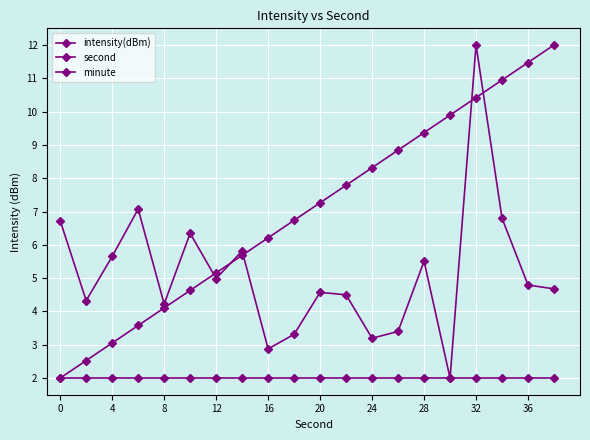

Is this an area chart (filled region under the line)?

No